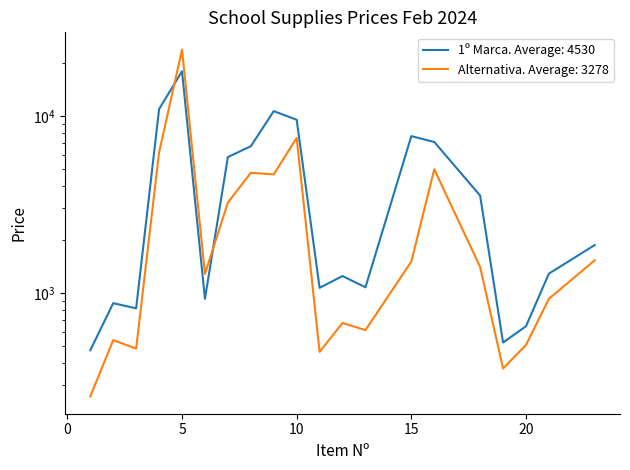

What is the maximum value shown in the chart?

23650.0